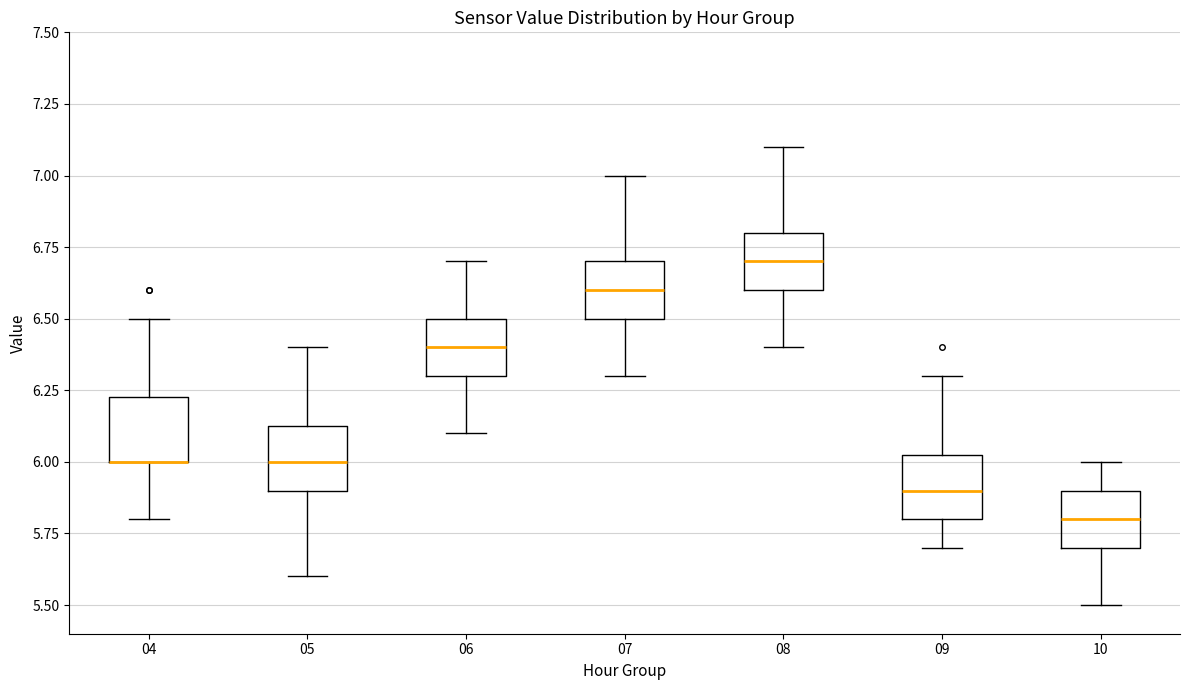

Reading left to right, read every box against the y-axis: the position of its median line, the range the box covers, and the ends of its whiskers. The values are not printed on the chart, so give them approximately, as read against the axis.

04: median 6.00 (drawn on the box's lower edge), box 6.00 to 6.25, whiskers 5.80 to 6.50
05: median 6.00, box 5.90 to 6.15, whiskers 5.60 to 6.40
06: median 6.40, box 6.30 to 6.50, whiskers 6.10 to 6.70
07: median 6.60, box 6.50 to 6.70, whiskers 6.30 to 7.00
08: median 6.70, box 6.60 to 6.80, whiskers 6.40 to 7.10
09: median 5.90, box 5.80 to 6.05, whiskers 5.70 to 6.30
10: median 5.80, box 5.70 to 5.90, whiskers 5.50 to 6.00